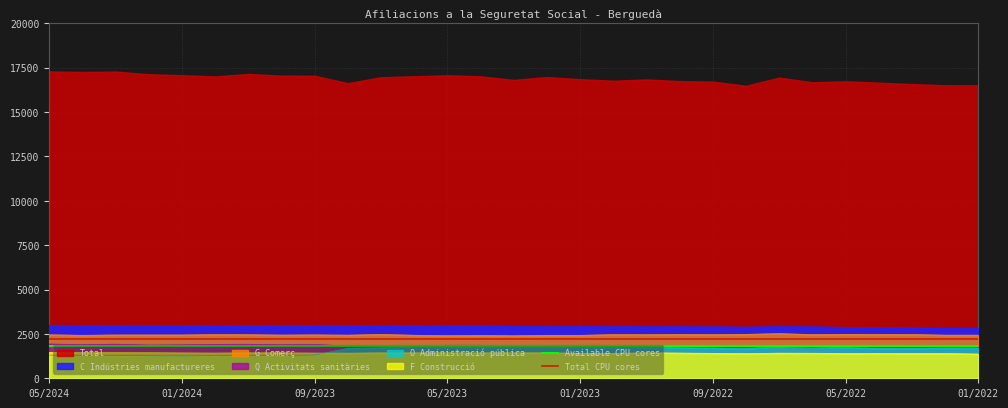

What is the sum of all Total CPU cores values?

4400